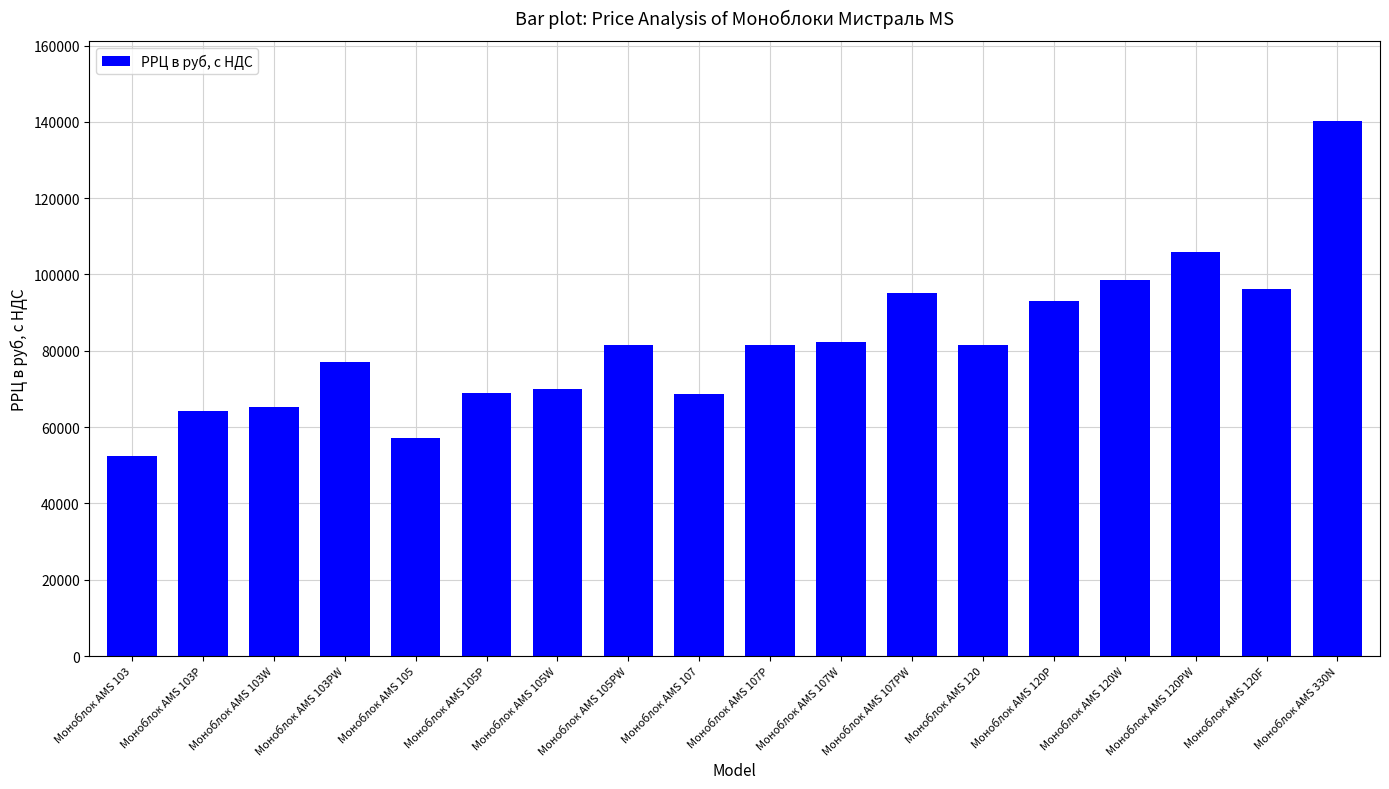

Which has a higher value, Моноблок AMS 120W or Моноблок AMS 105PW?

Моноблок AMS 120W